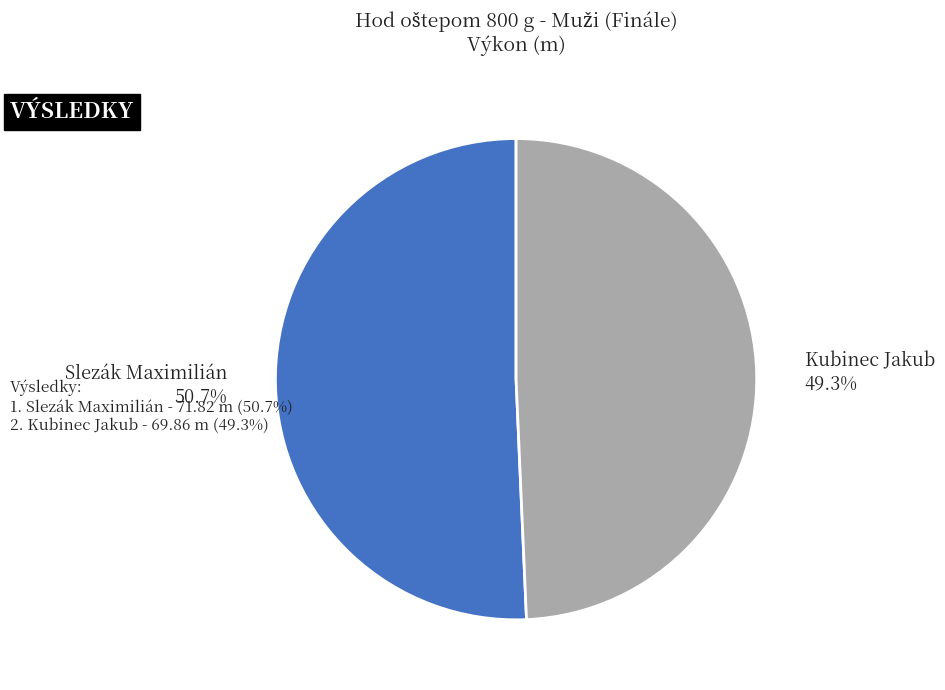

To the nearest percent, what is the average slice percentage?

50%